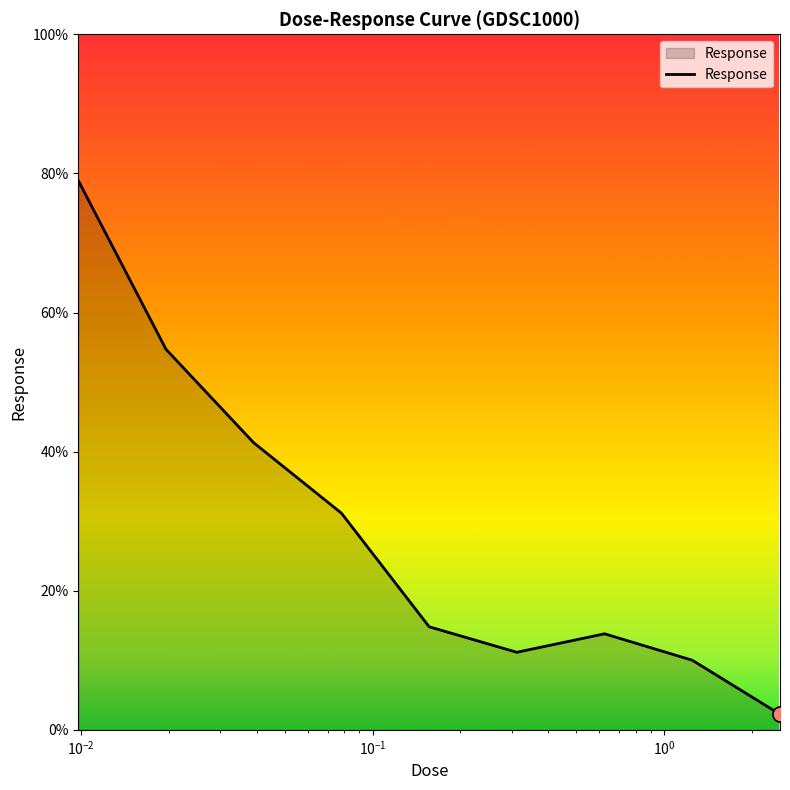

What is the maximum value shown in the chart?

79.0